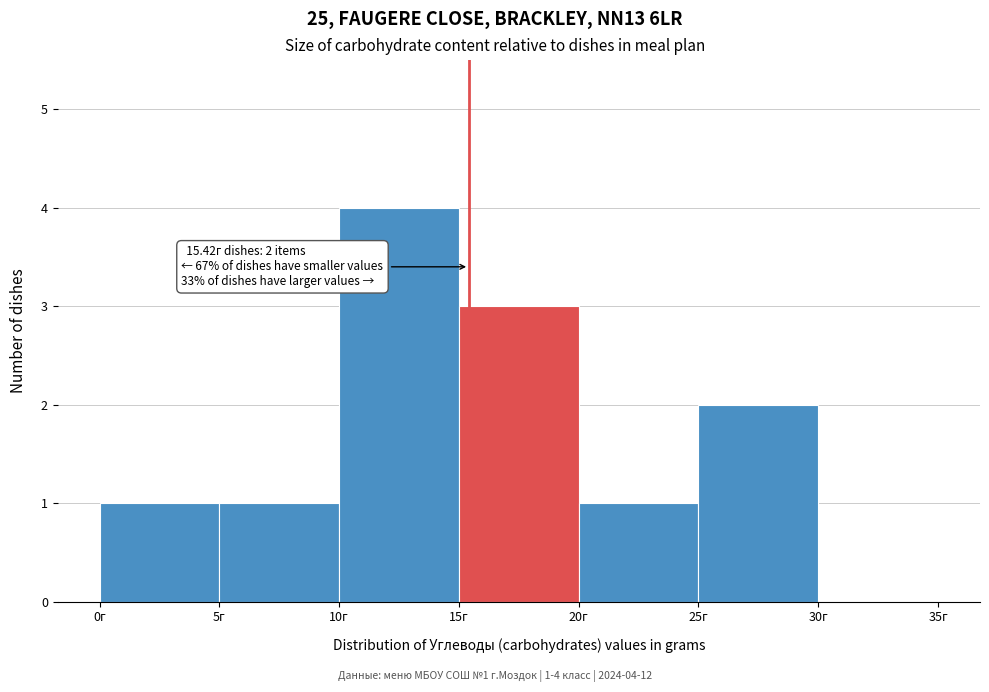

Which range on the x-axis has the tallest bar?

10 to 15